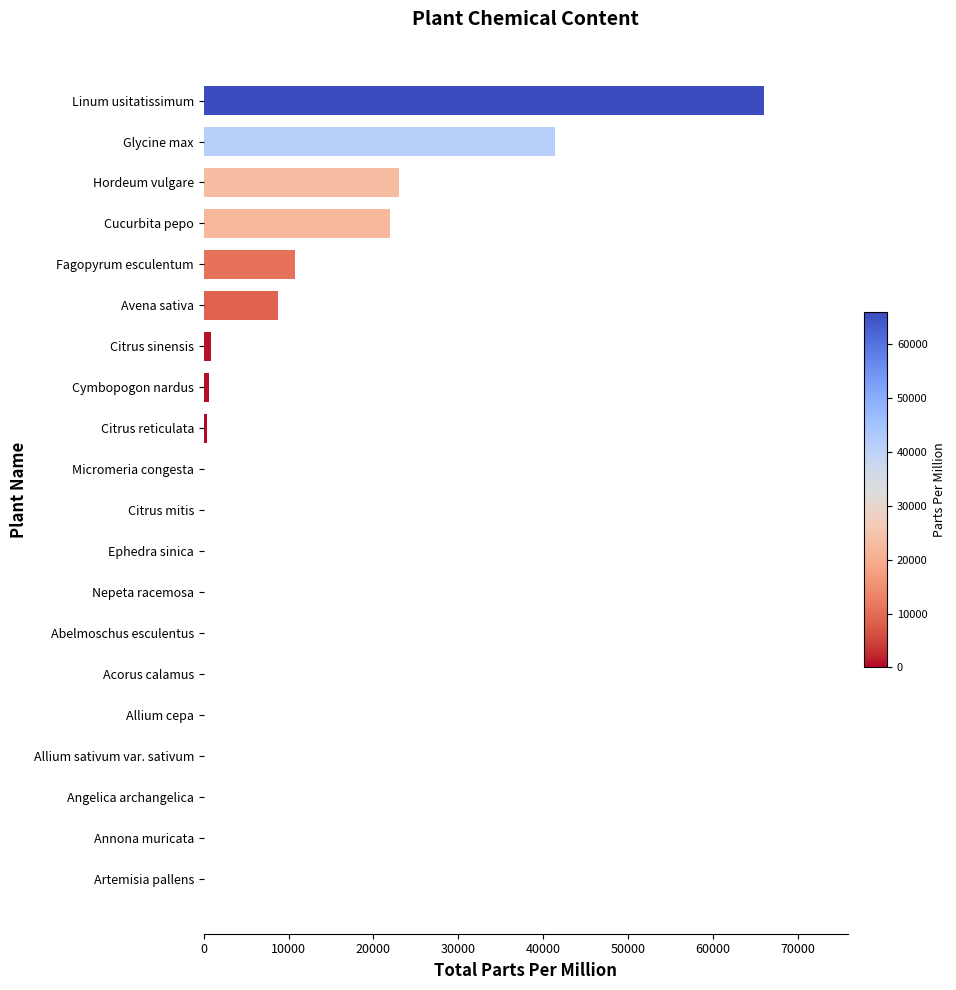

True or false: the data shows -34741 at Allium sativum var. sativum.

False